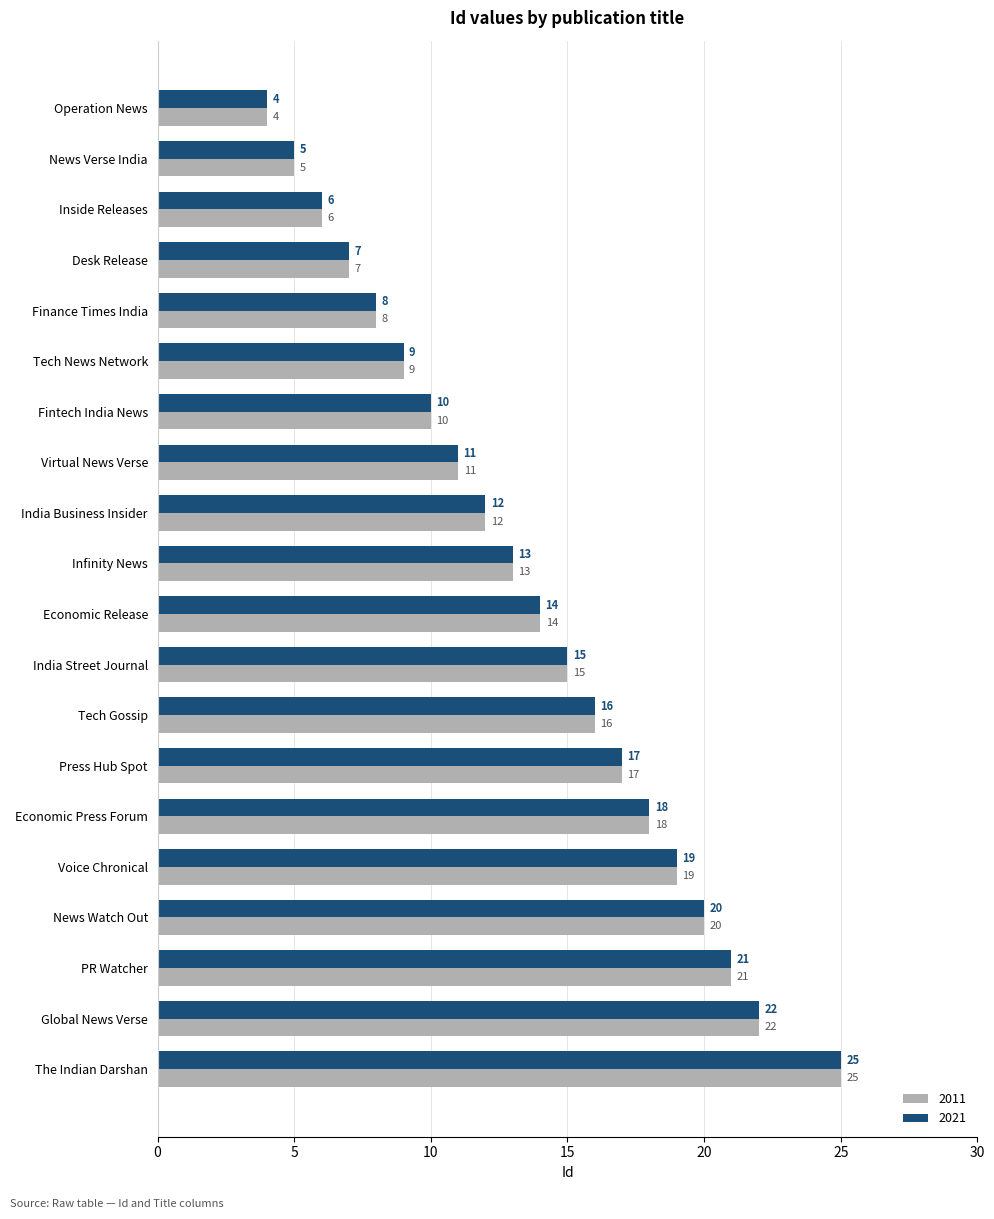

What is the approximate value of 2011 at India Business Insider, to the nearest 10?

10